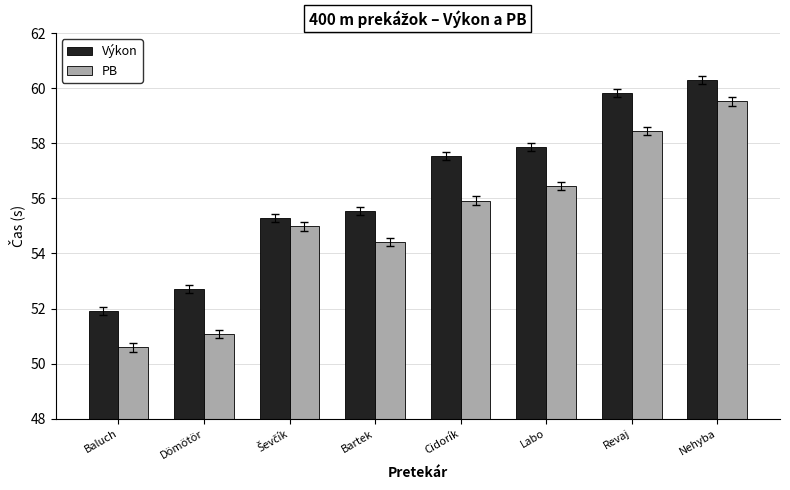

List the series in order of their overall mean, highest first.

Výkon, PB